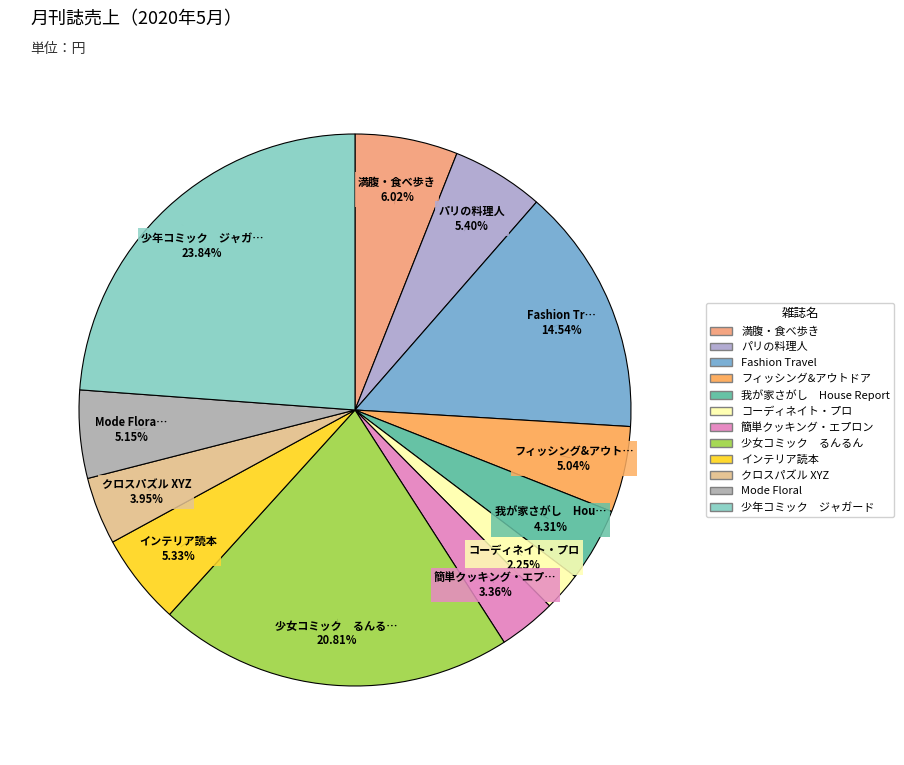

Is it true that コーディネイト・プロ is 2% of the pie?

True